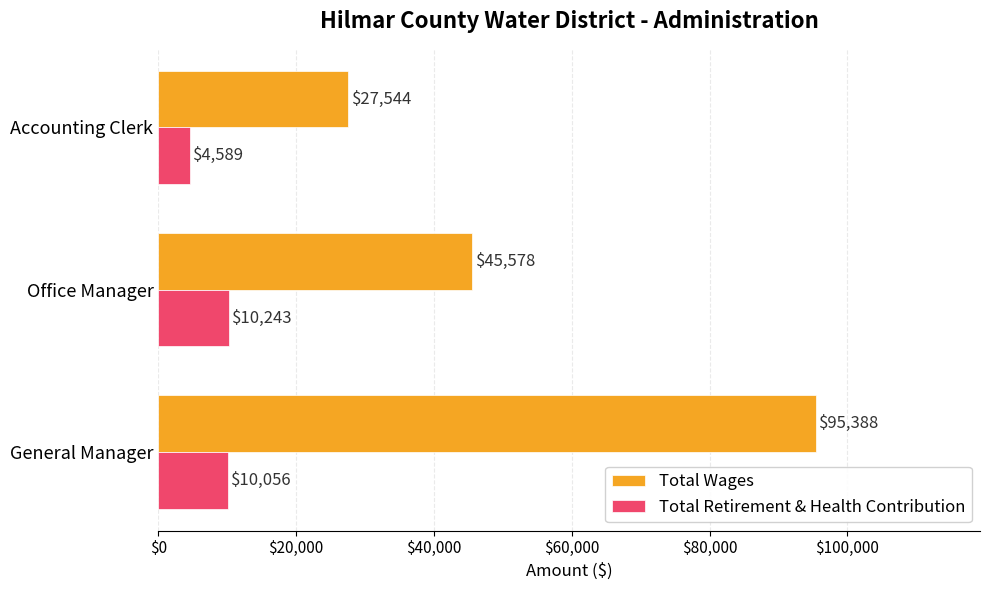

Where is Total Wages nearest to the value 61466?

Office Manager